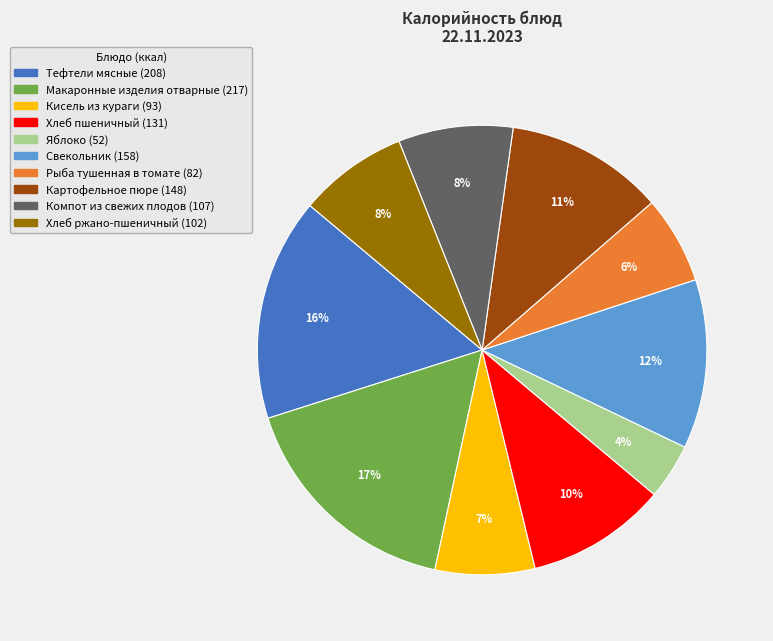

Which category has the biggest portion of the pie?

Макаронные изделия отварные